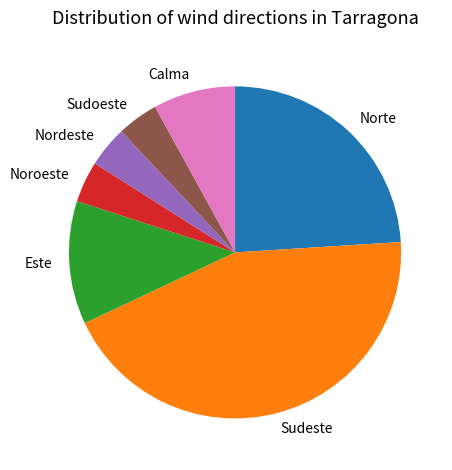

Does any single category account for the majority?

No